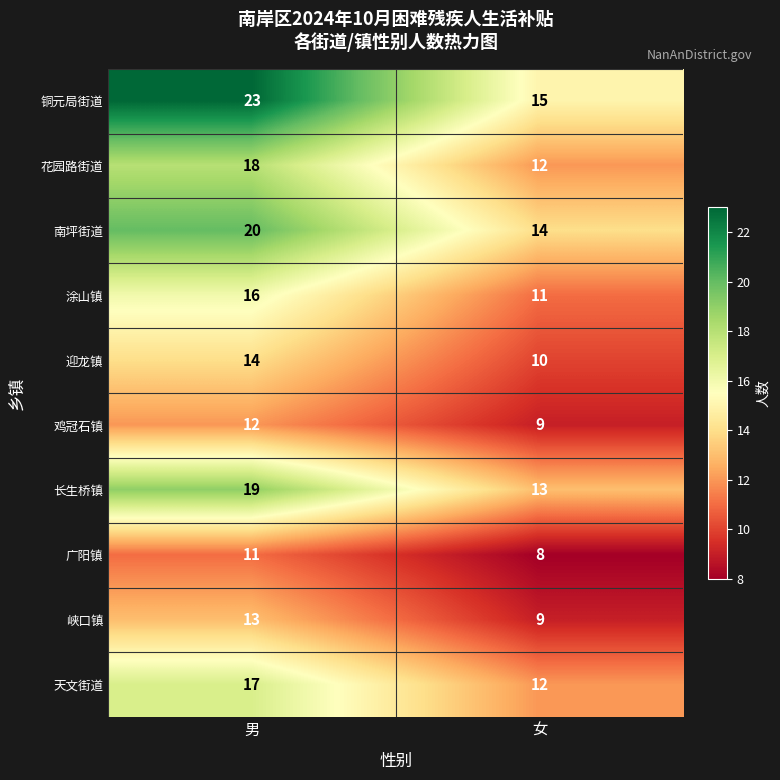

Read the 峡口镇 value at 女.

9